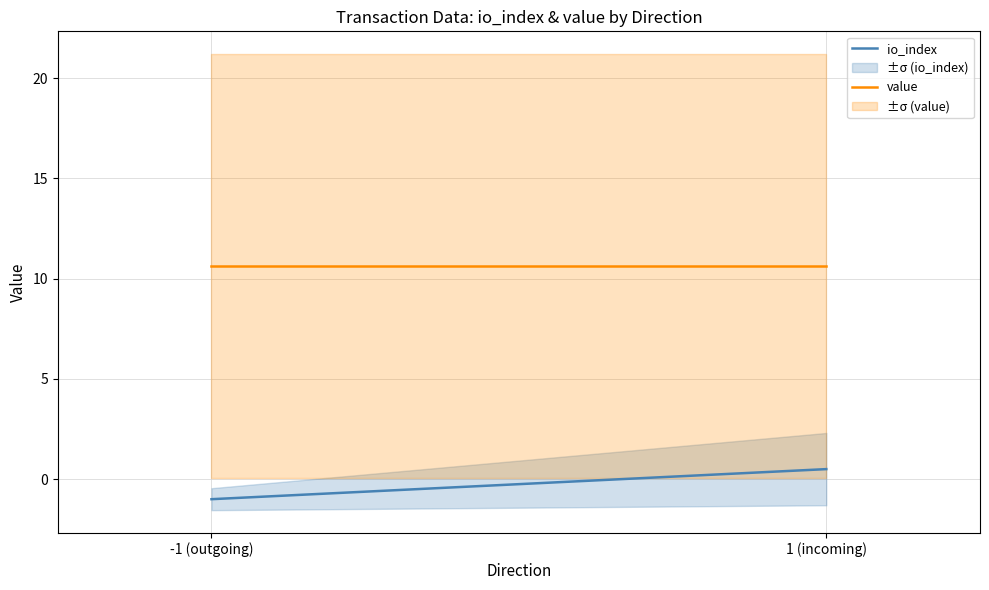

Reading left to right, what are all the values shown in this chart?

io_index: -1.0	0.5
value: 10.6	10.6